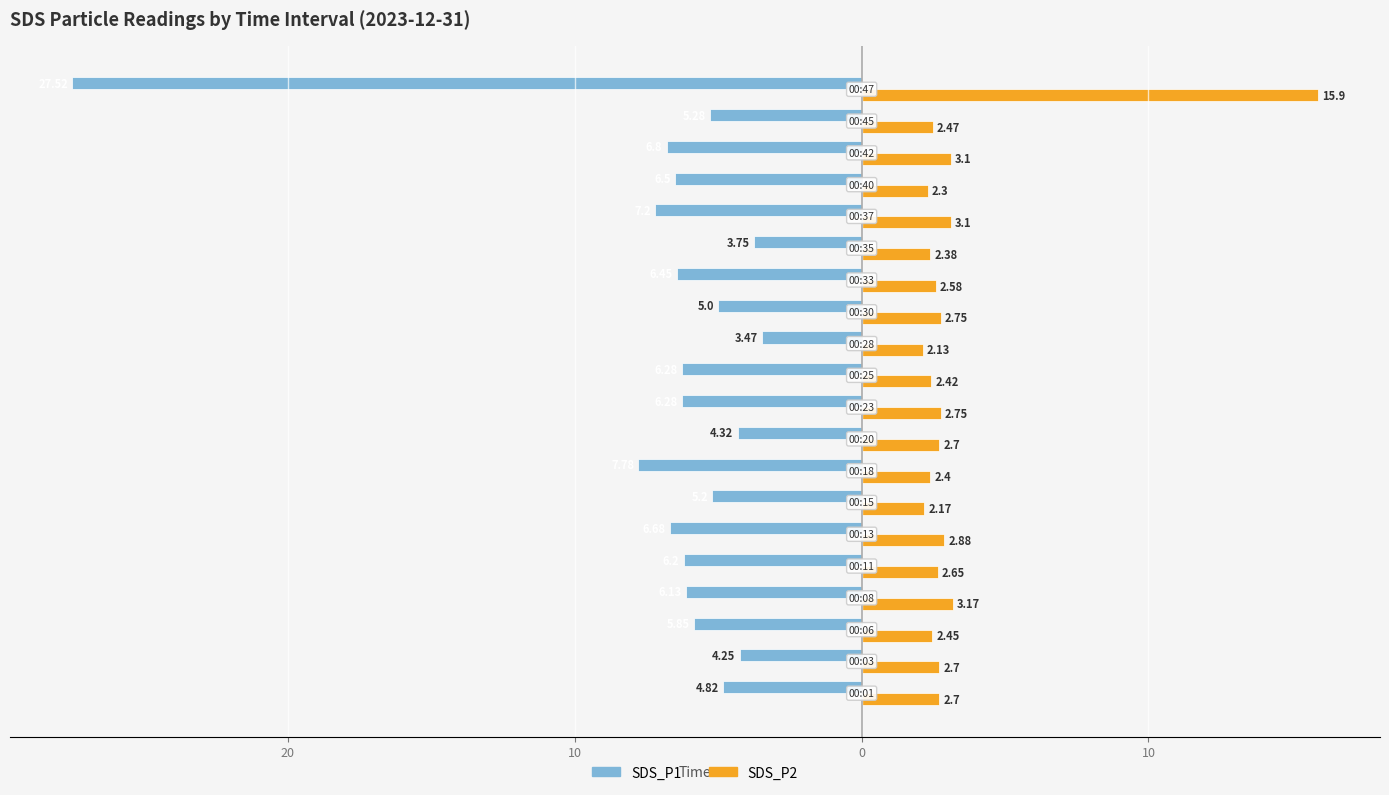

Reading left to right, transcribe all the data shown in this chart.

SDS_P1: -4.8	-4.2	-5.8	-6.1	-6.2	-6.7	-5.2	-7.8	-4.3	-6.3	-6.3	-3.5	-5.0	-6.5	-3.8	-7.2	-6.5	-6.8	-5.3	-27.5
SDS_P2: 2.7	2.7	2.5	3.2	2.6	2.9	2.2	2.4	2.7	2.8	2.4	2.1	2.8	2.6	2.4	3.1	2.3	3.1	2.5	15.9